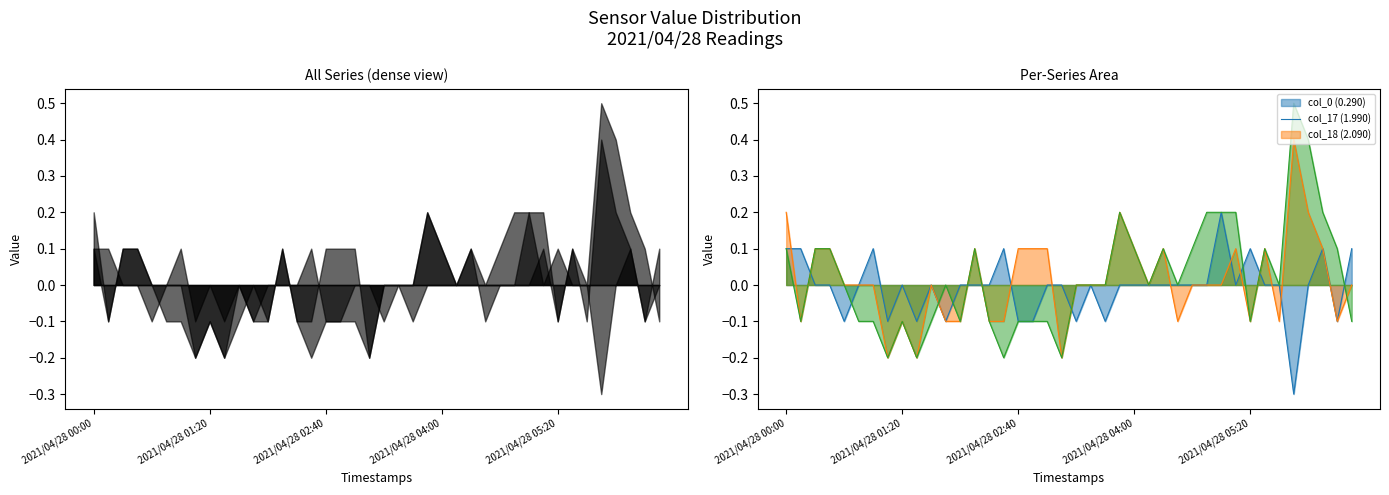

Read the col_17 (1.990) value at 2021/04/28 03:10.

-0.2